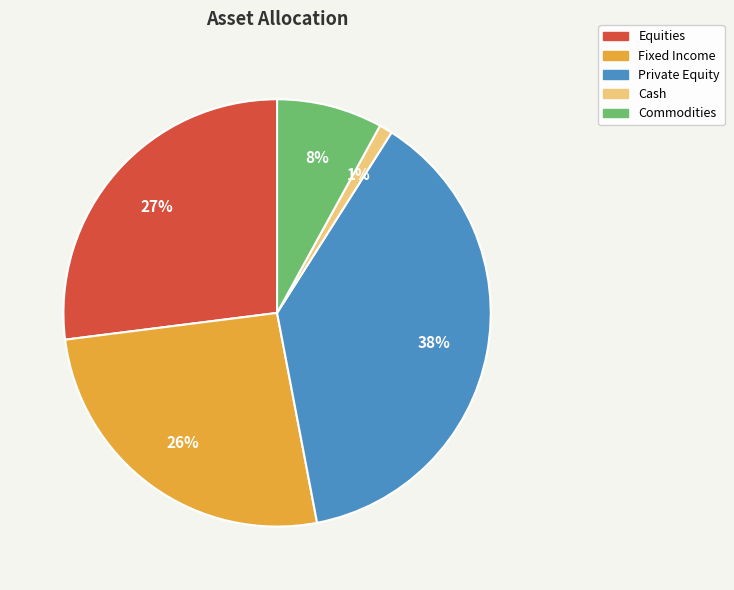

What percentage is the Private Equity slice, to the nearest percent?

38%